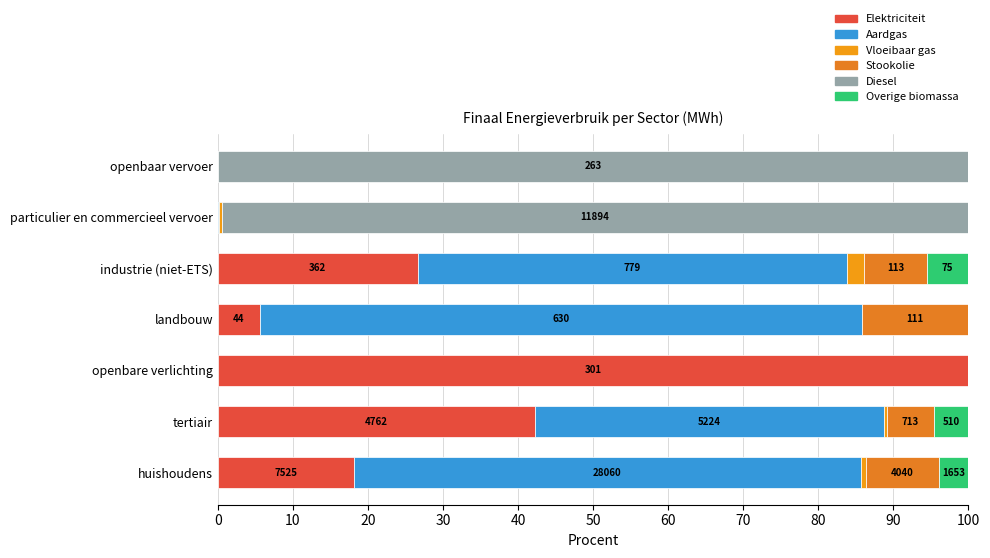

Count the number of categories in the chart.

7